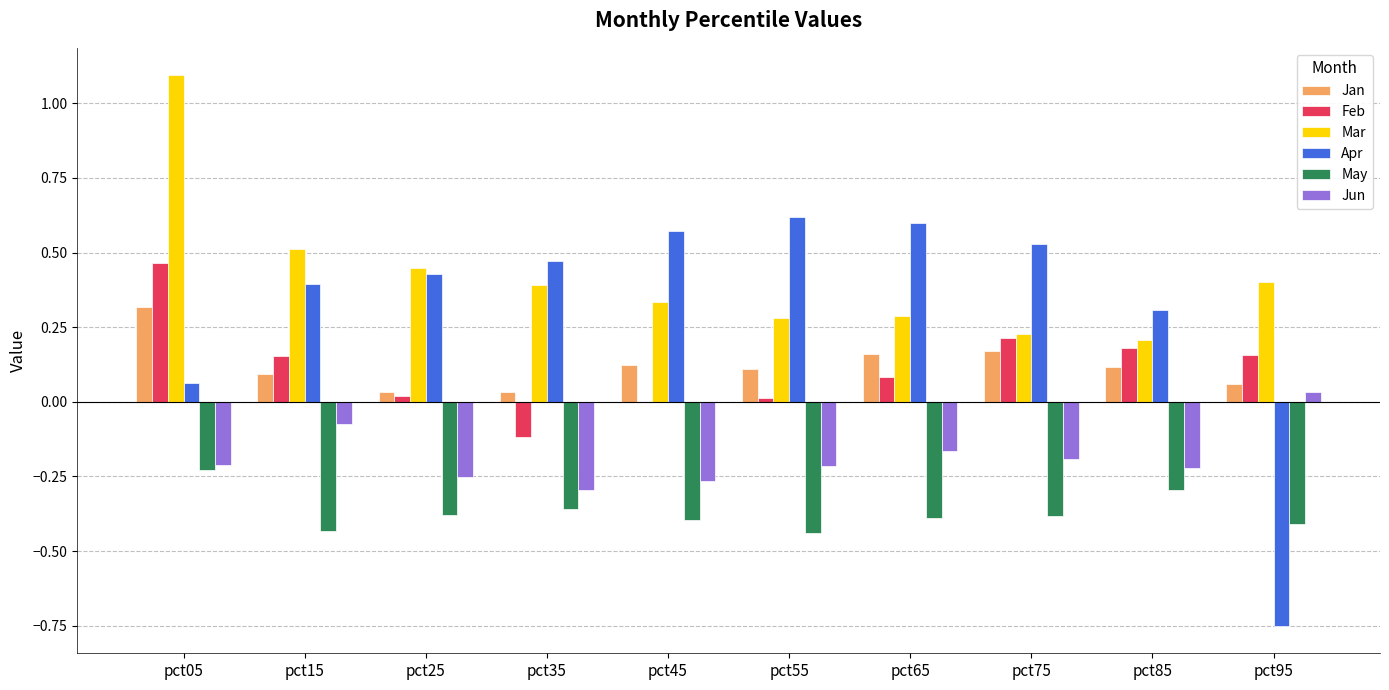

Count the Jan values in the range 0 to 1.

10